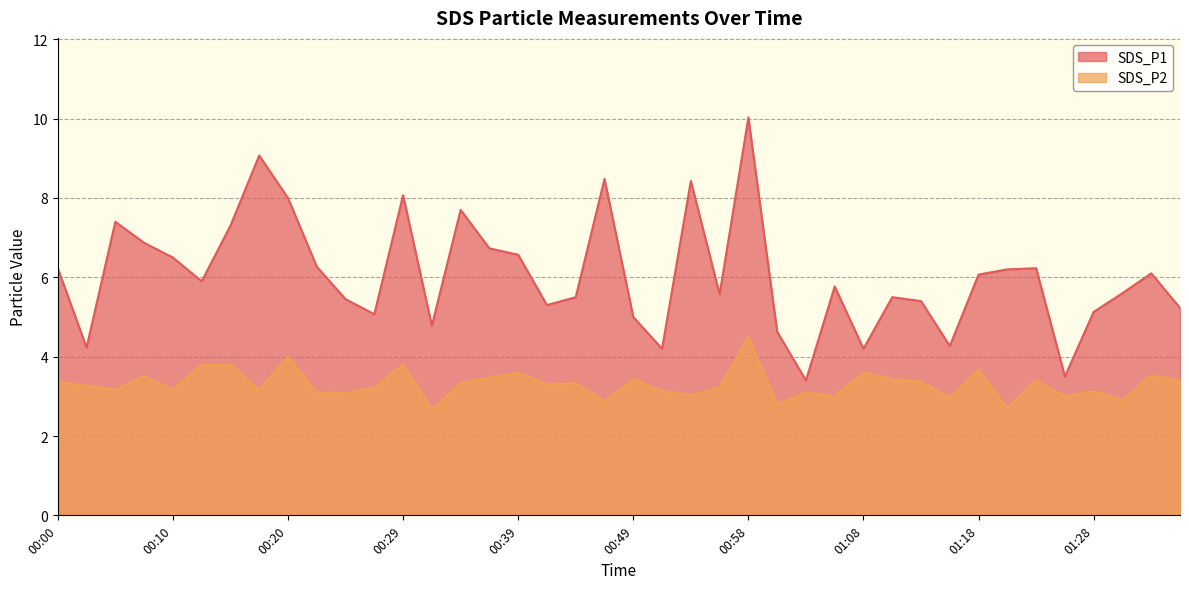

What is the lowest value of the SDS_P1 series?

3.4